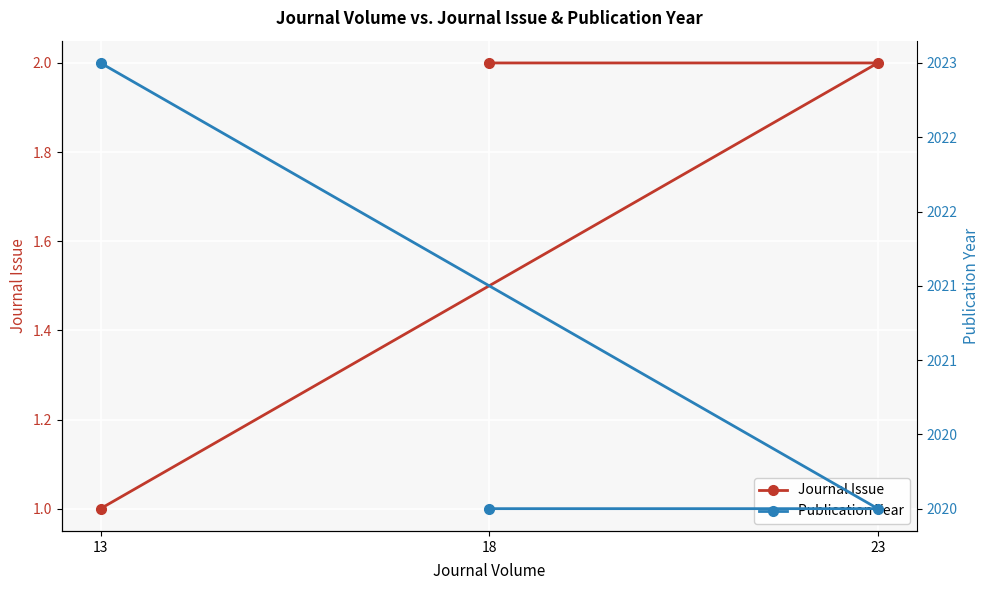

What is the maximum value for Journal Issue?

2